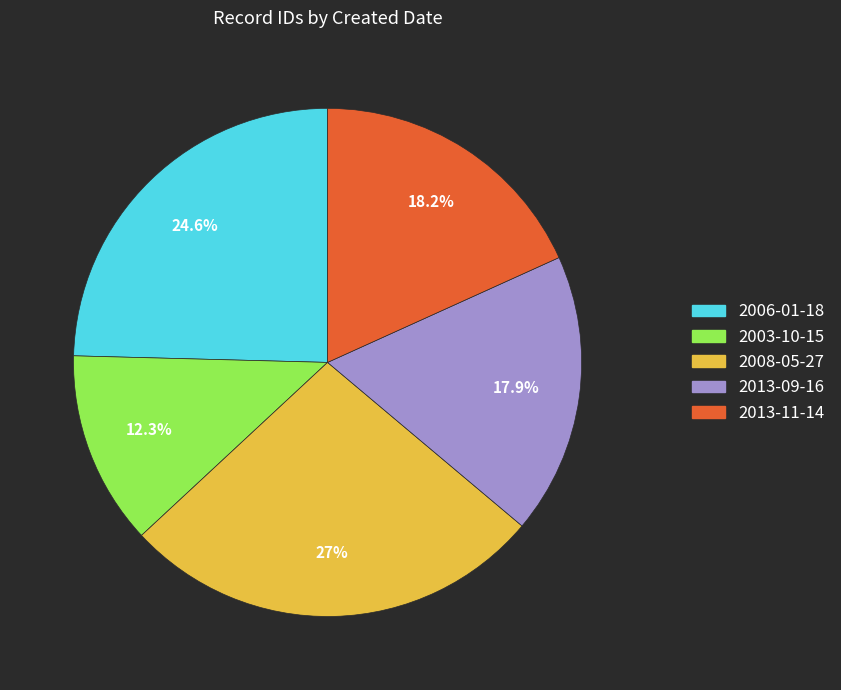

Is there a majority slice in this chart?

No